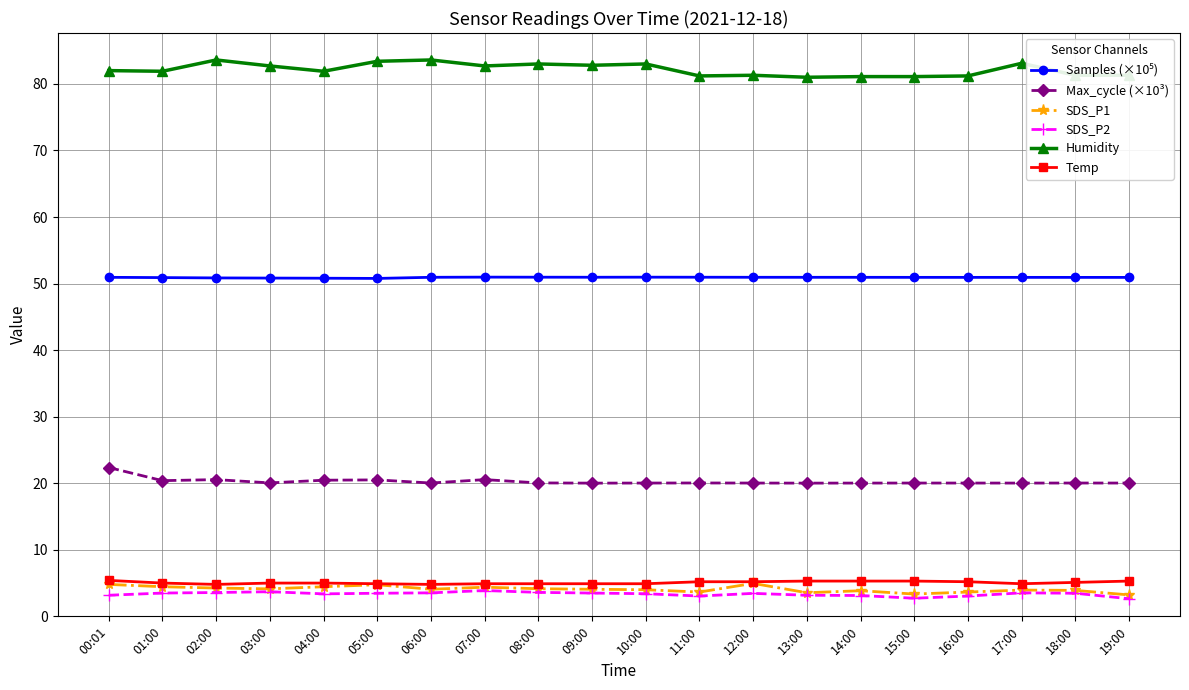

Which series has the largest total across all categories?

Humidity